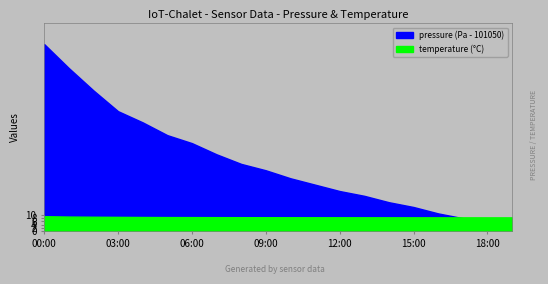

Does the chart display data point markers on the line(s)?

No